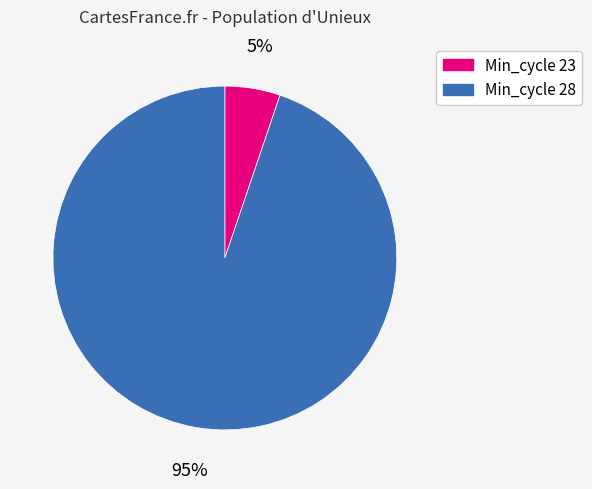

Which slice represents more than half of the pie?

Min_cycle 28